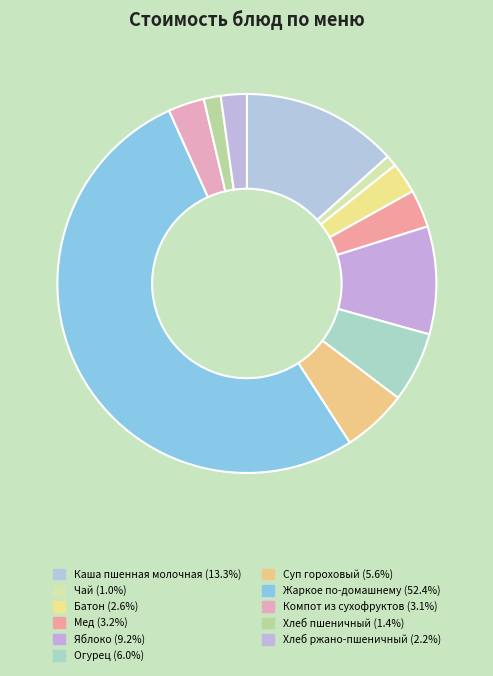

True or false: Хлеб пшеничный accounts for 9% of the total.

False